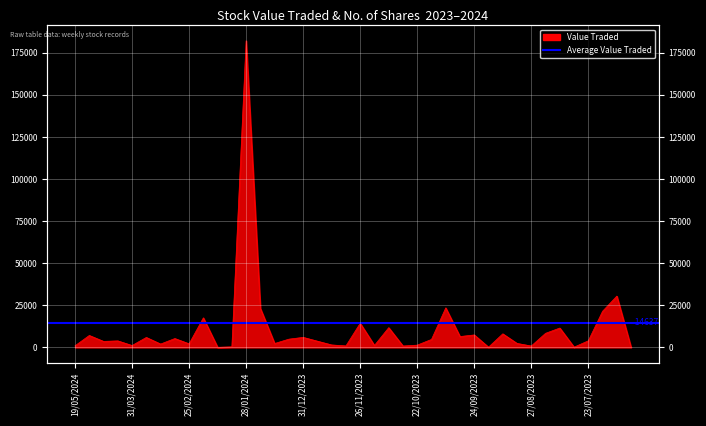

How many lines are shown in the chart?

1